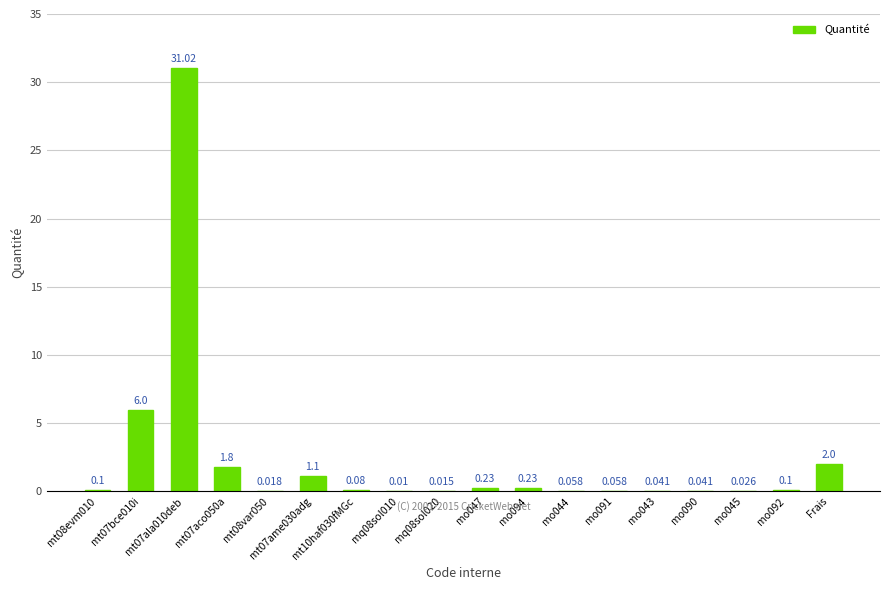

What is the change in value from mo094 to Frais?

+1.8